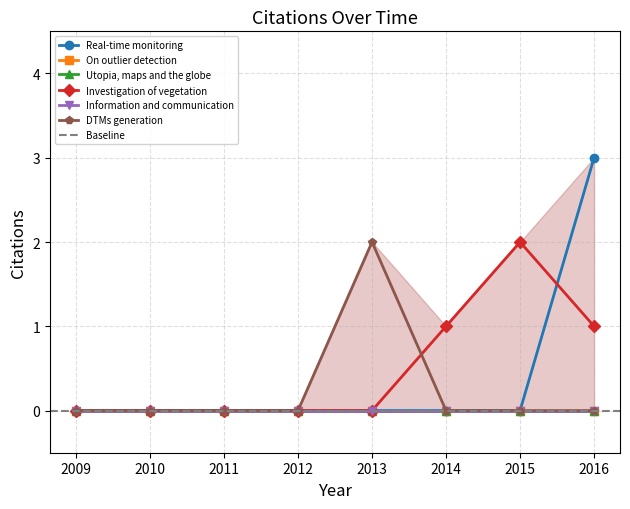

Which series changed the most between 2014 and 2015?

Investigation of vegetation